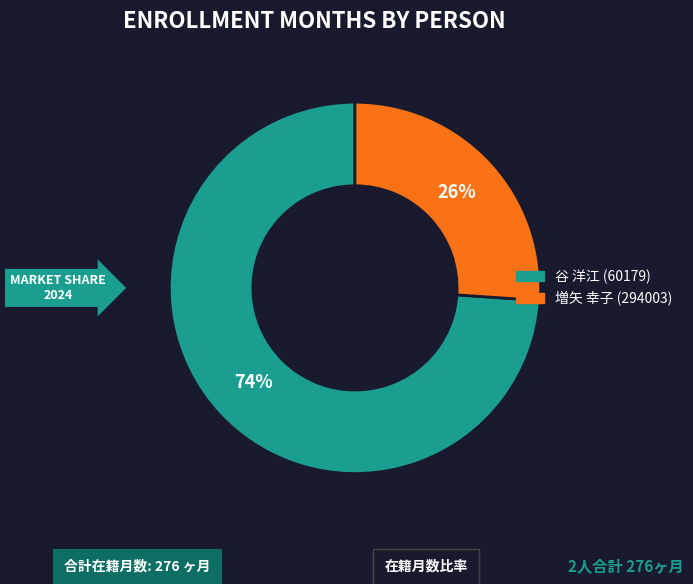

Is there a majority slice in this chart?

Yes